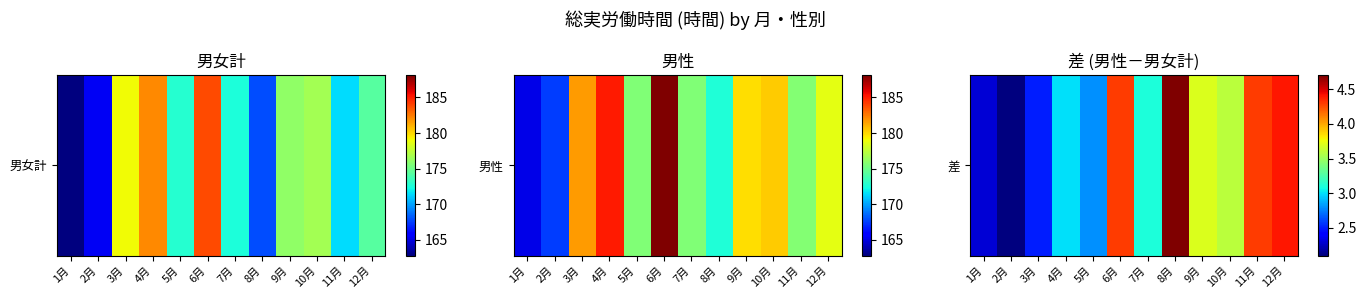

Reading right to left, extract all data points from this chart.

4.4	4.3	3.6	3.7	4.7	3.1	4.3	2.8	3.0	2.5	2.1	2.3